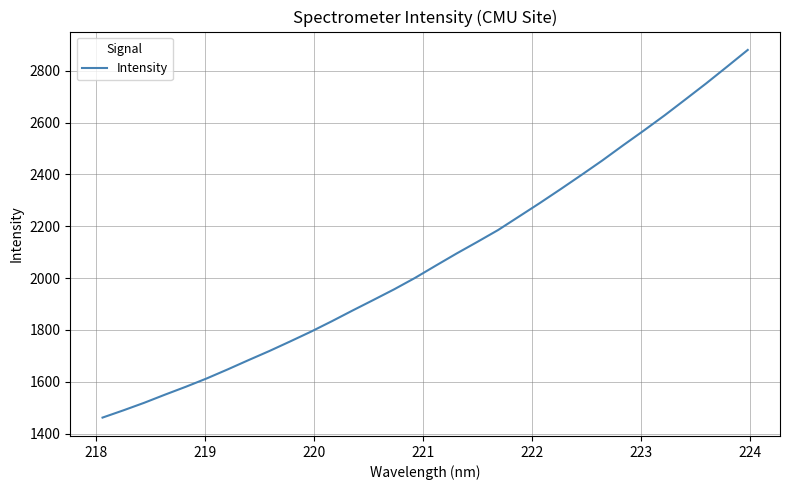

What is the difference between the second highest and minimum values?

1353.2